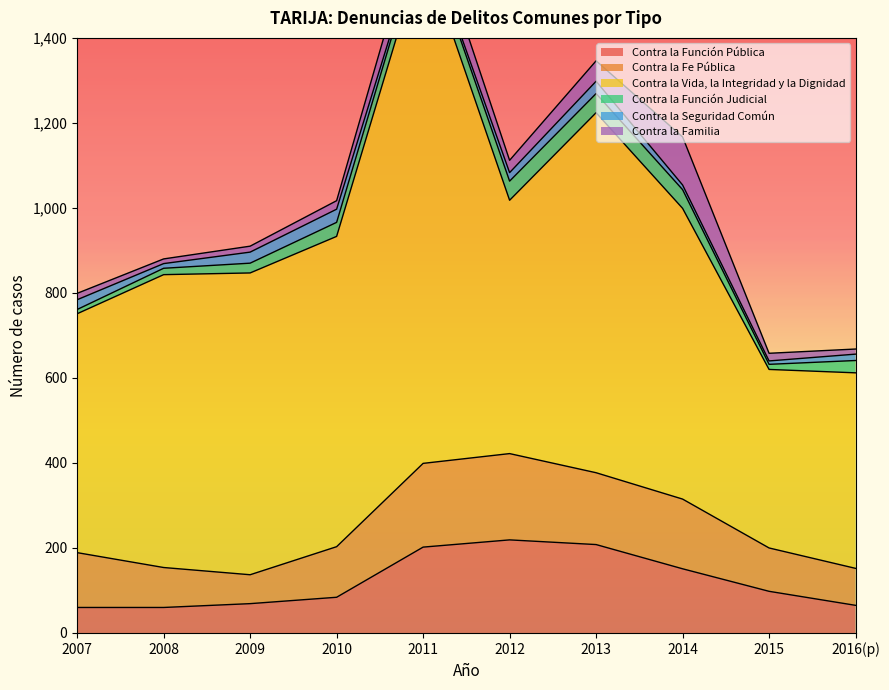

Reading right to left, extract all data points from this chart.

Contra la Función Pública: 2016(p)=65	2015=98	2014=151	2013=208	2012=219	2011=202	2010=84	2009=69	2008=60	2007=60
Contra la Fe Pública: 2016(p)=87	2015=102	2014=164	2013=169	2012=203	2011=197	2010=119	2009=68	2008=94	2007=129
Contra la Vida, la Integridad y la Dignidad: 2016(p)=460	2015=420	2014=684	2013=847	2012=596	2011=1210	2010=730	2009=710	2008=689	2007=562
Contra la Función Judicial: 2016(p)=29	2015=12	2014=44	2013=45	2012=45	2011=41	2010=33	2009=23	2008=15	2007=10
Contra la Seguridad Común: 2016(p)=15	2015=8	2014=11	2013=29	2012=20	2011=6	2010=31	2009=26	2008=11	2007=23
Contra la Familia: 2016(p)=12	2015=18	2014=113	2013=48	2012=29	2011=65	2010=20	2009=14	2008=11	2007=15